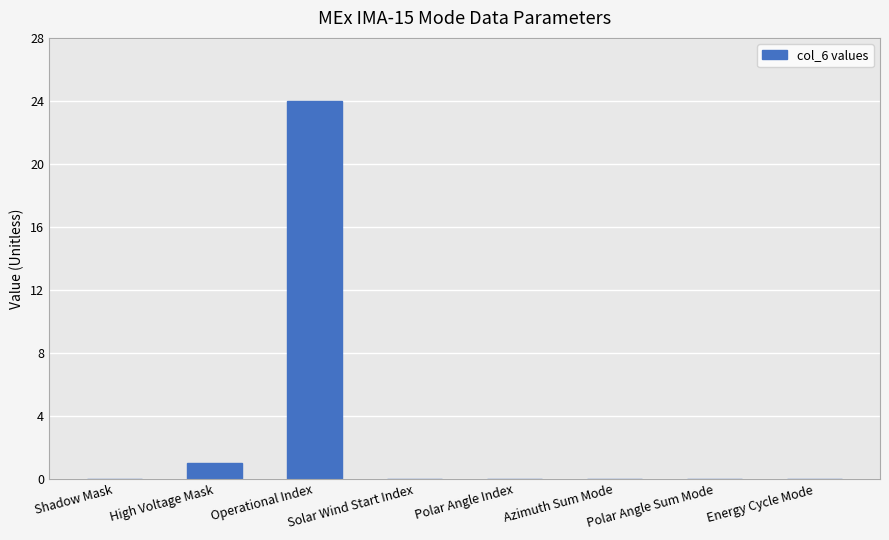

What is the sum of all values?

25